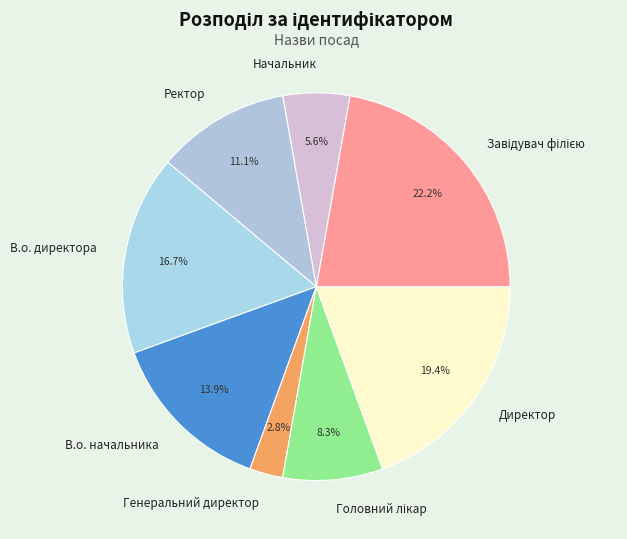

What is the ratio of the value at В.о. директора to the value at Ректор?

1.5